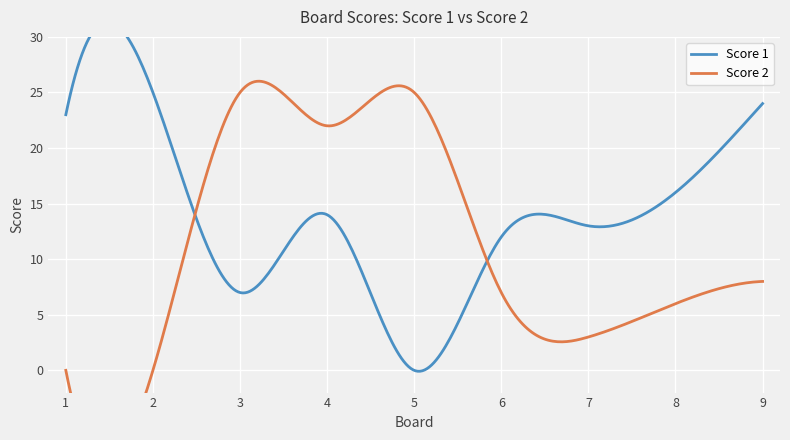

What is the difference between the second highest and second lowest values in the Score 2 series?

25